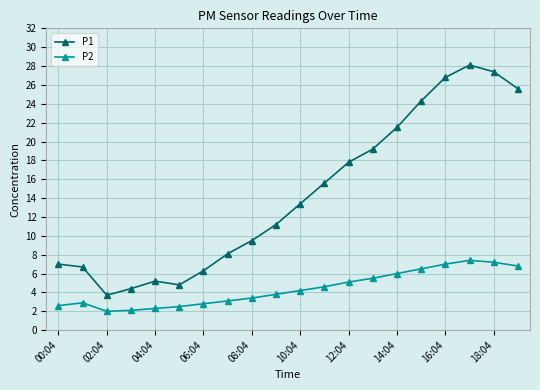

Which series has the widest spread of values?

P1